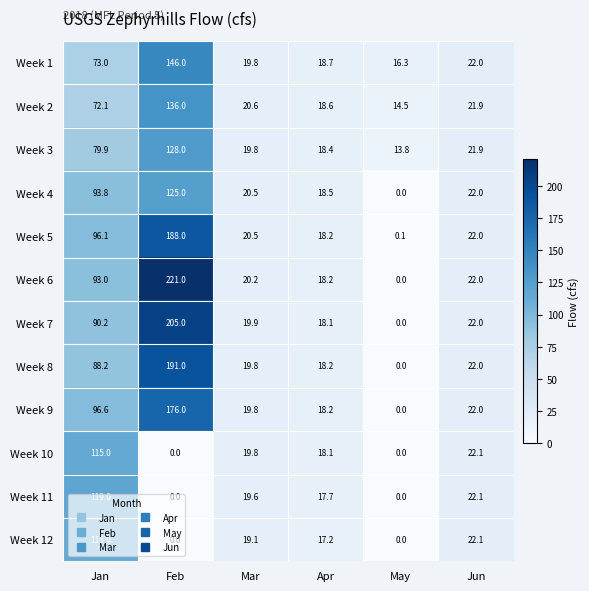

At which category does the chart reach its peak across all series?

Feb